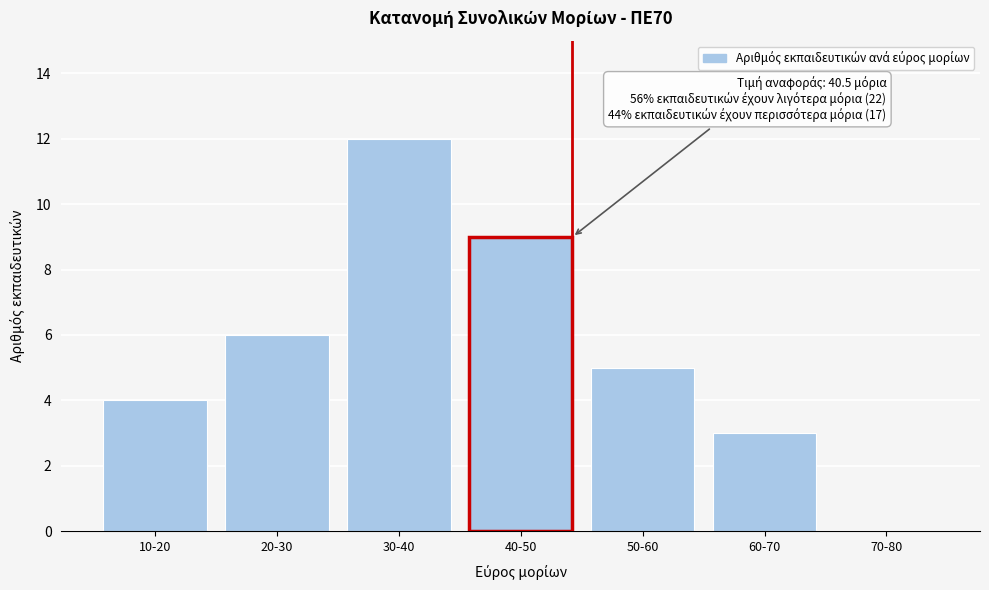

Reading right to left, what are all the values shown in this chart?

70-80=0	60-70=3	50-60=5	40-50=9	30-40=12	20-30=6	10-20=4